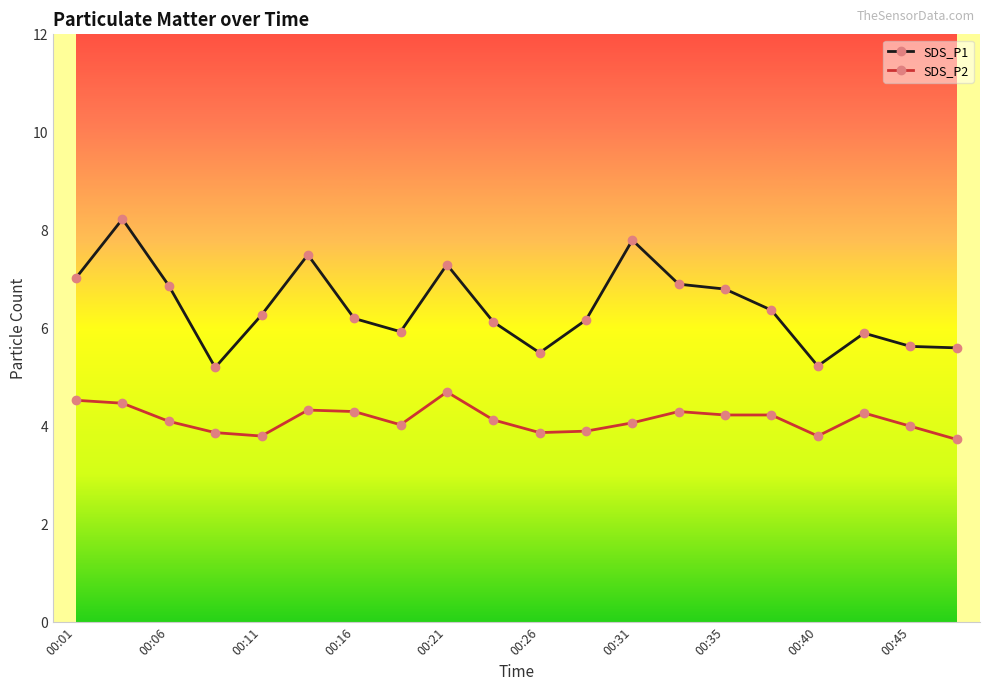

At how many categories does at least one series exceed 8?

1